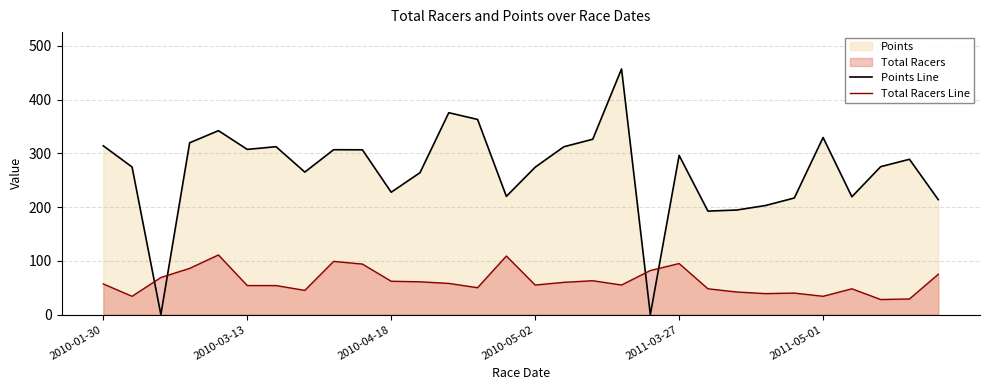

How many intersections are there between Points Line and Total Racers Line?

4